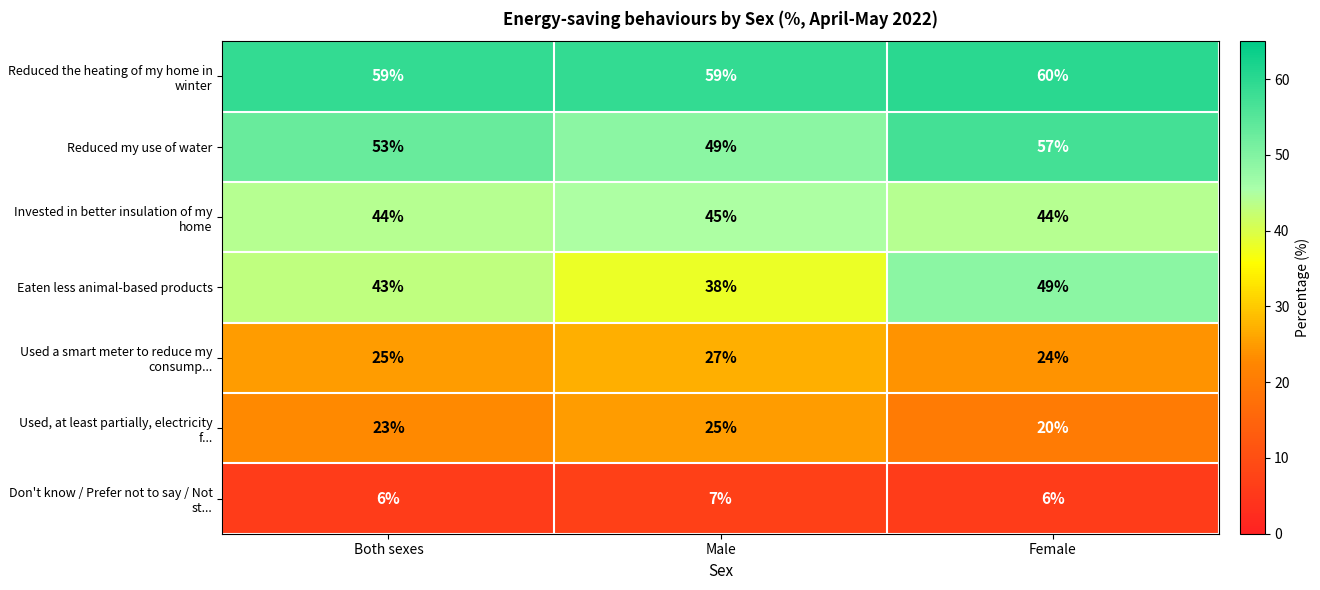

The value of Reduced my use of water at Male is 25. True or false?

False